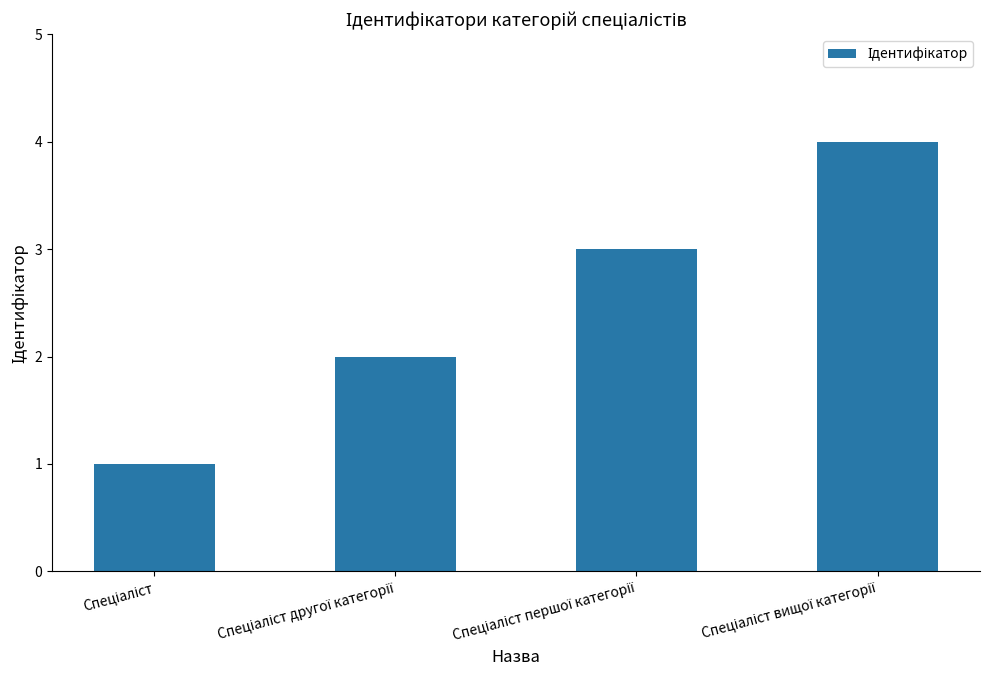

What is the maximum value shown in the chart?

4